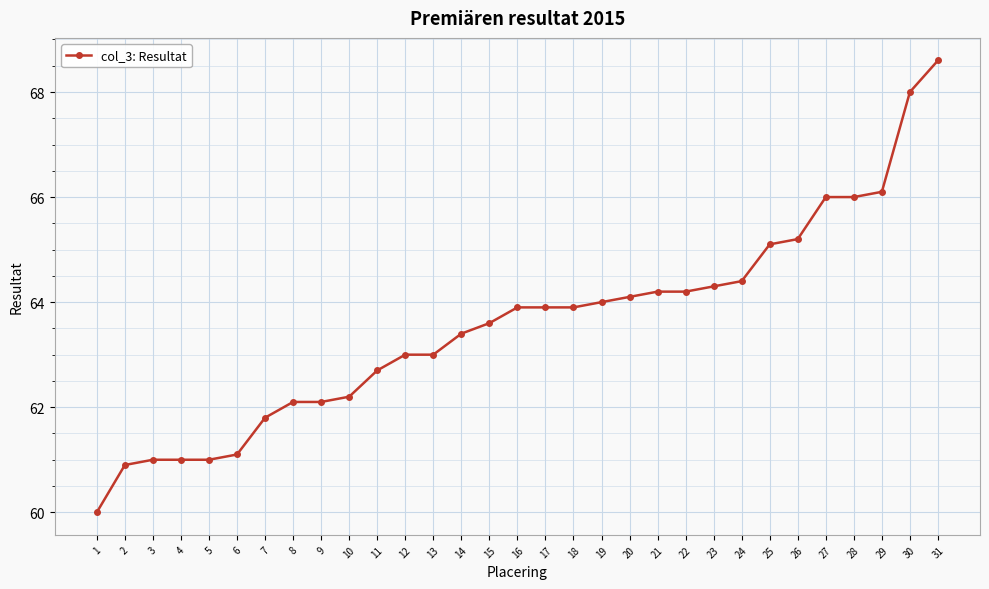

What is the value of the 4th point from the left?

61.0